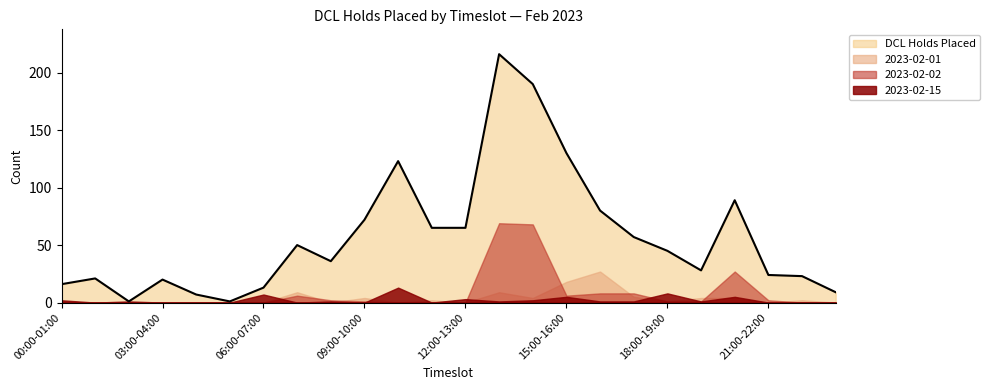

True or false: DCL Holds Placed and 2023-02-15 cross at least once.

False